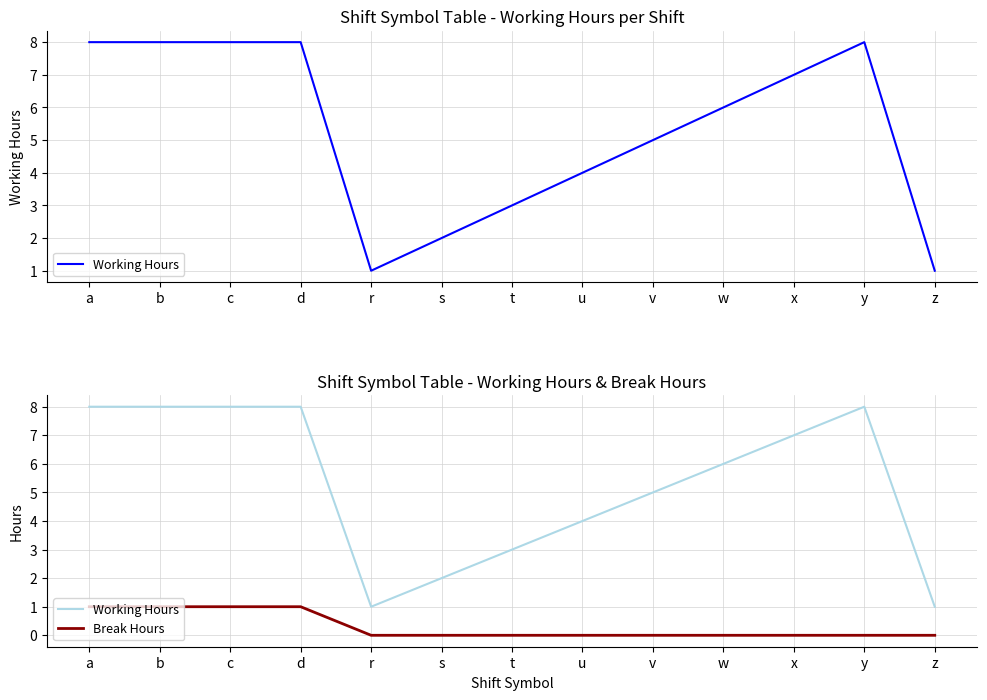

True or false: Working Hours and Break Hours cross at least once.

False